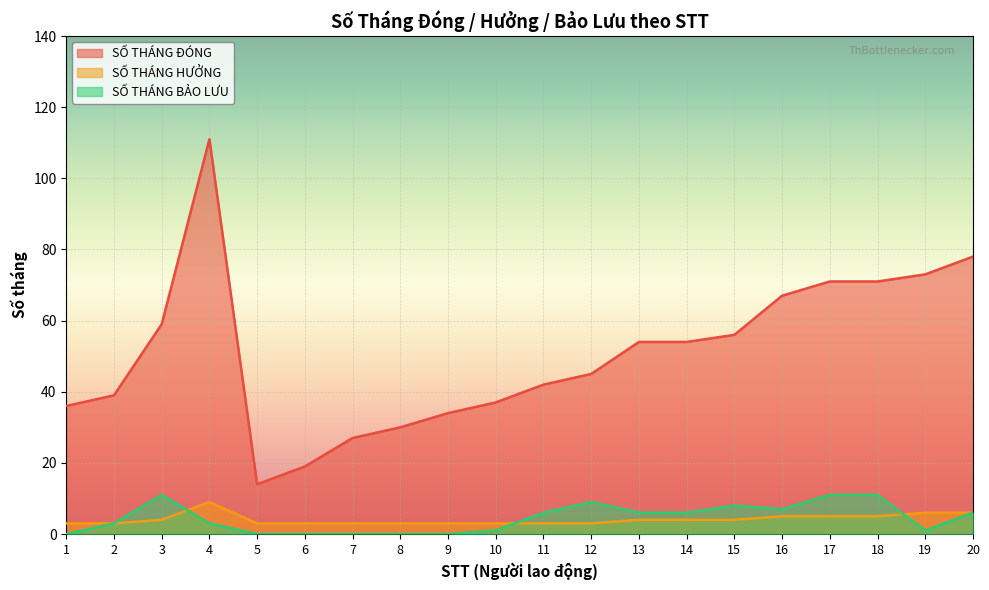

Does the chart display data point markers on the line(s)?

No